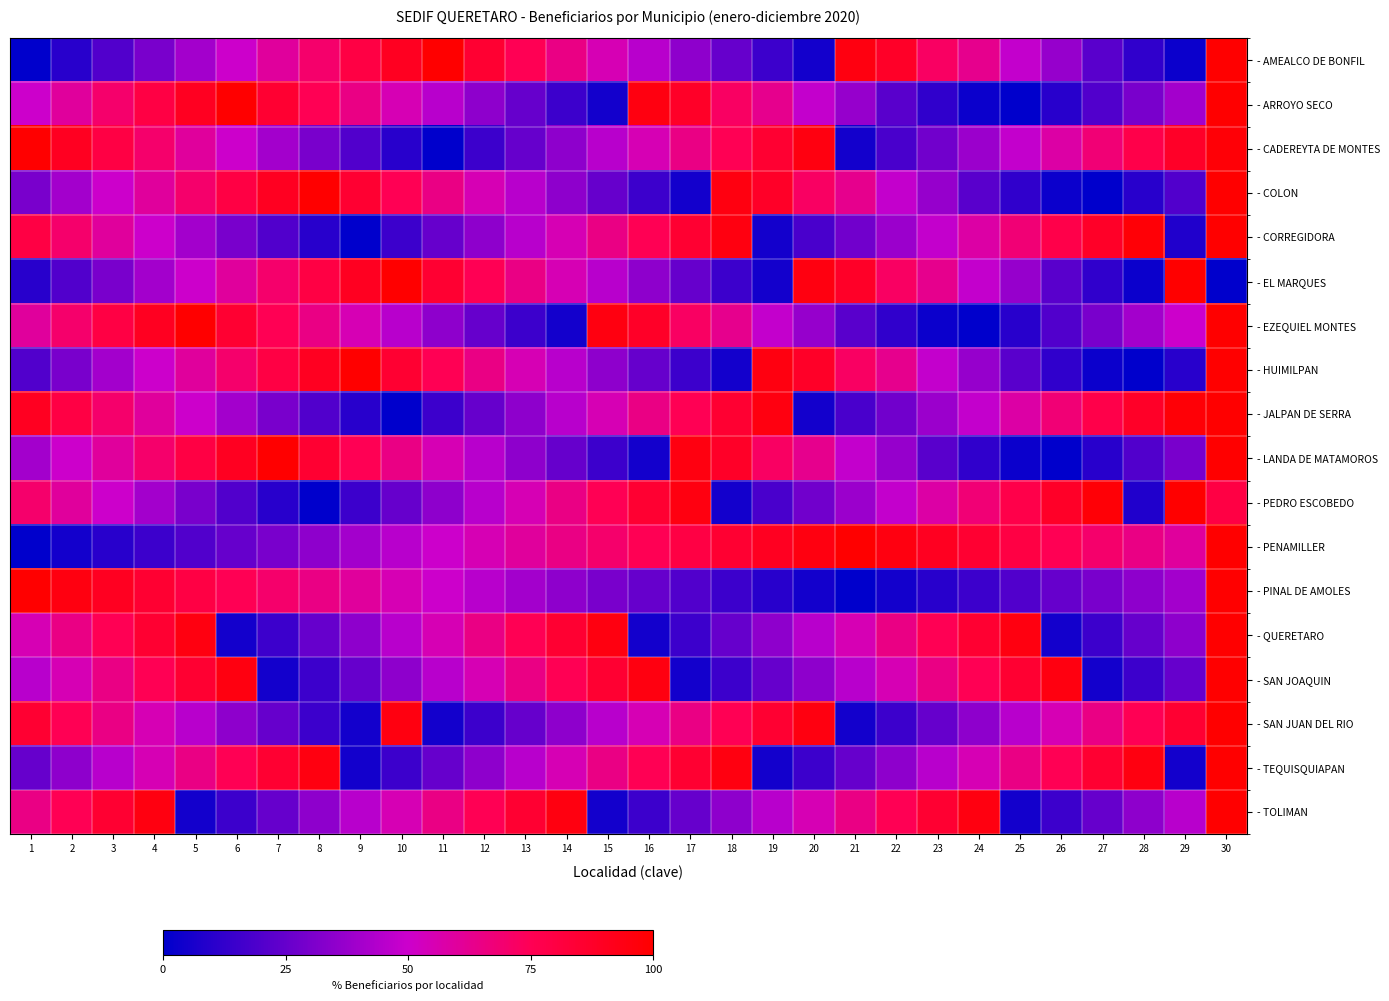

At which category is the sum across all series the highest?

30